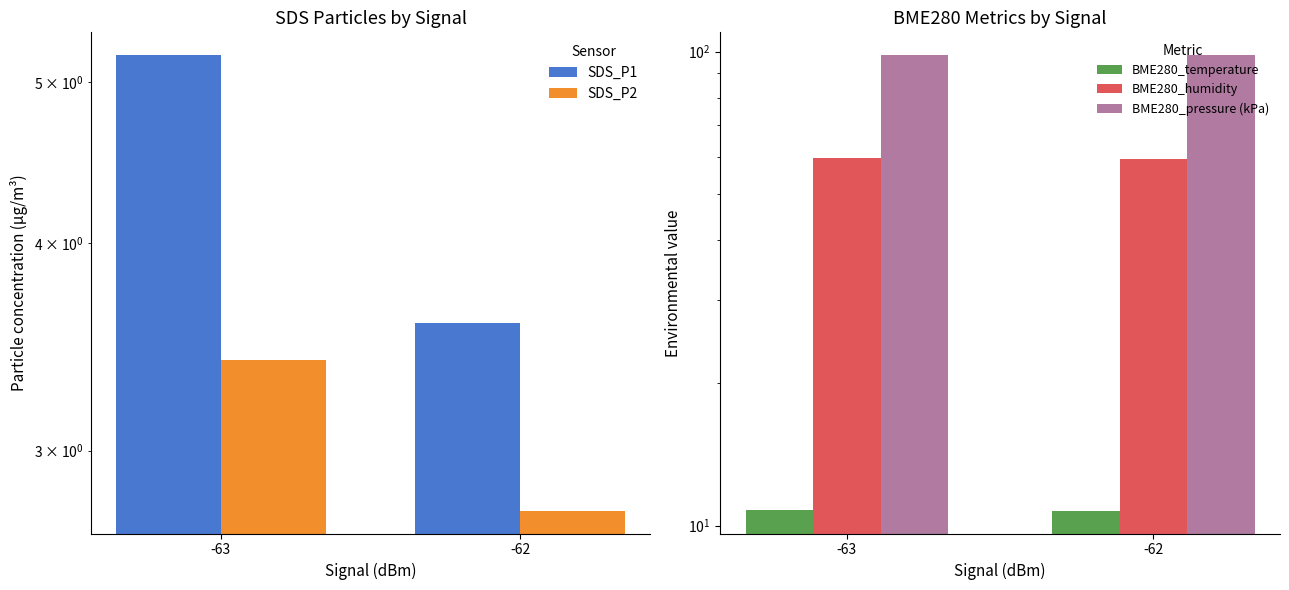

Rank the categories by BME280_pressure (kPa) value from lowest to highest.

-63, -62